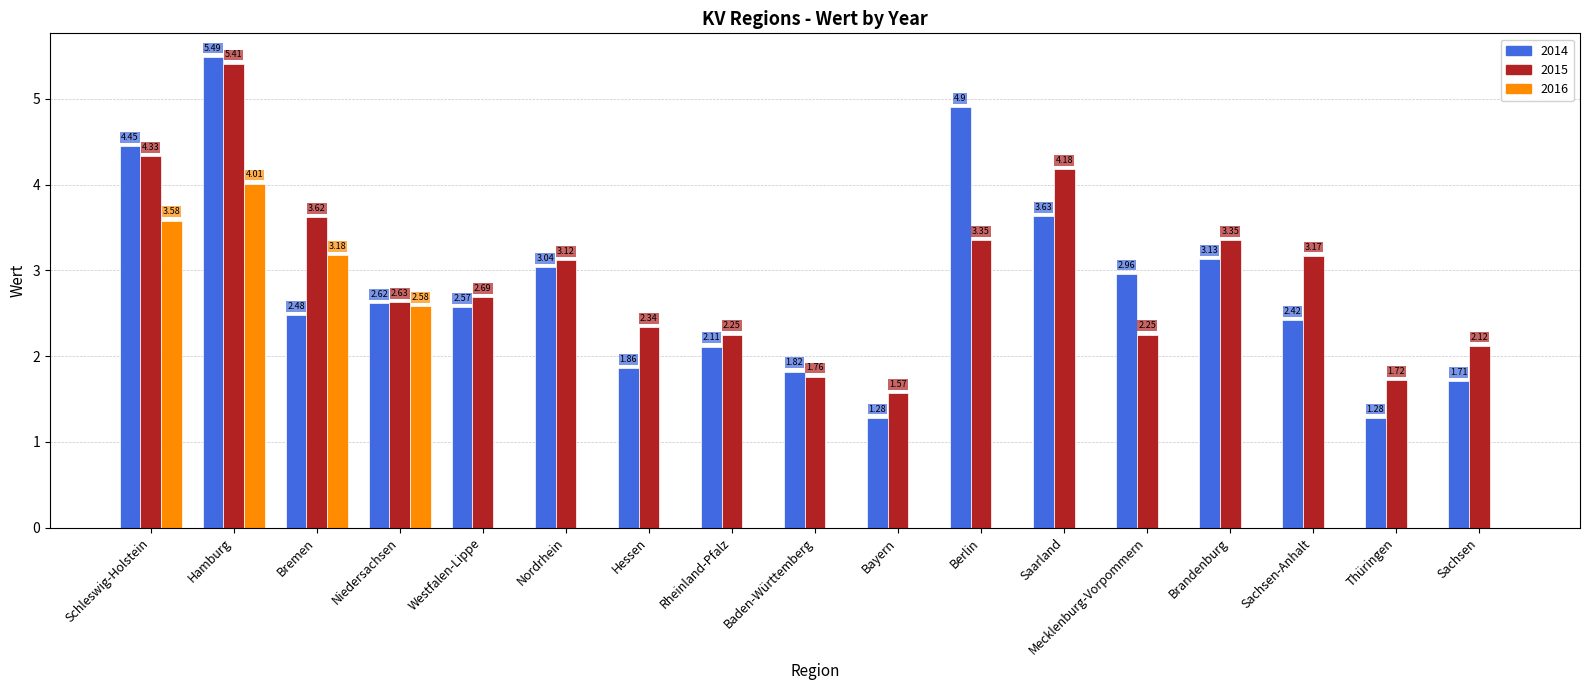

Which category has the highest value in the 2016 series?

Hamburg